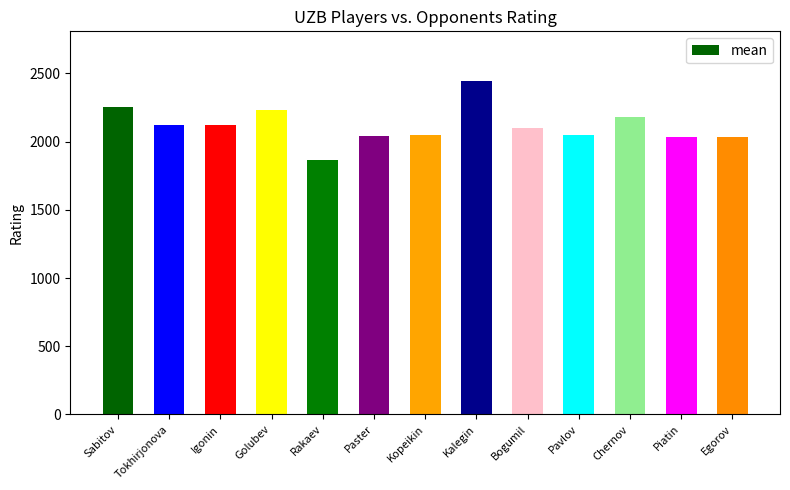

At which category does the chart reach its minimum across all series?

Rakaev